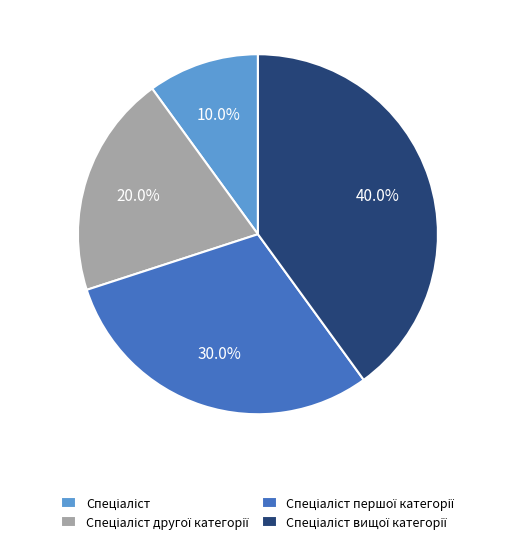

To the nearest percent, what is the difference between the largest and smallest slice percentages?

30%